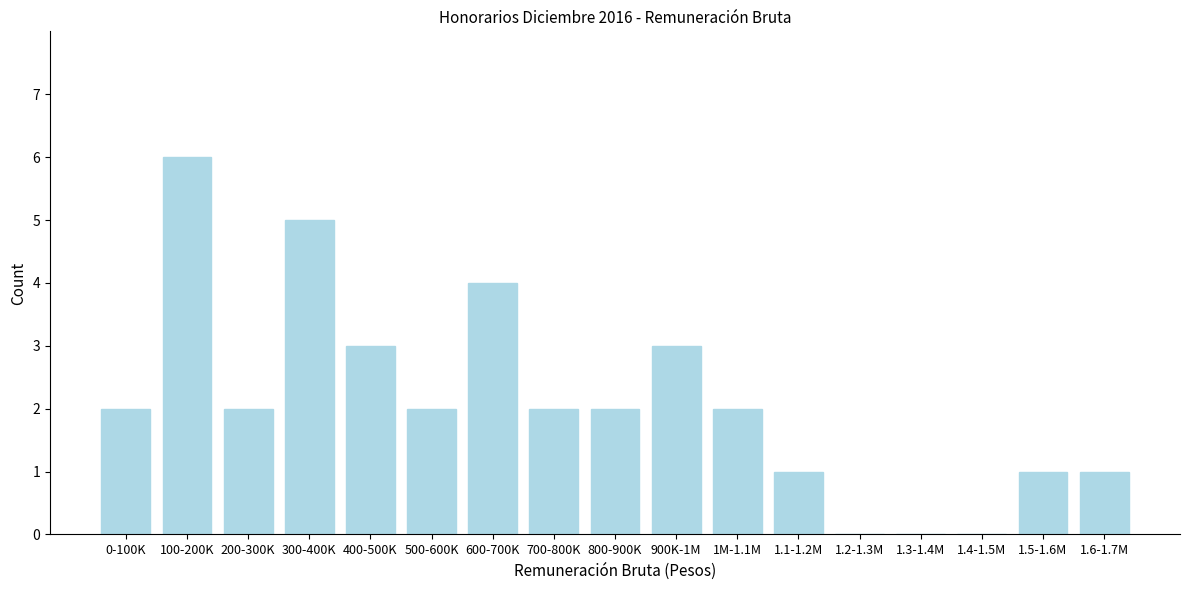

Reading left to right, what are all the values shown in this chart?

0-100K=2	100-200K=6	200-300K=2	300-400K=5	400-500K=3	500-600K=2	600-700K=4	700-800K=2	800-900K=2	900K-1M=3	1M-1.1M=2	1.1-1.2M=1	1.2-1.3M=0	1.3-1.4M=0	1.4-1.5M=0	1.5-1.6M=1	1.6-1.7M=1